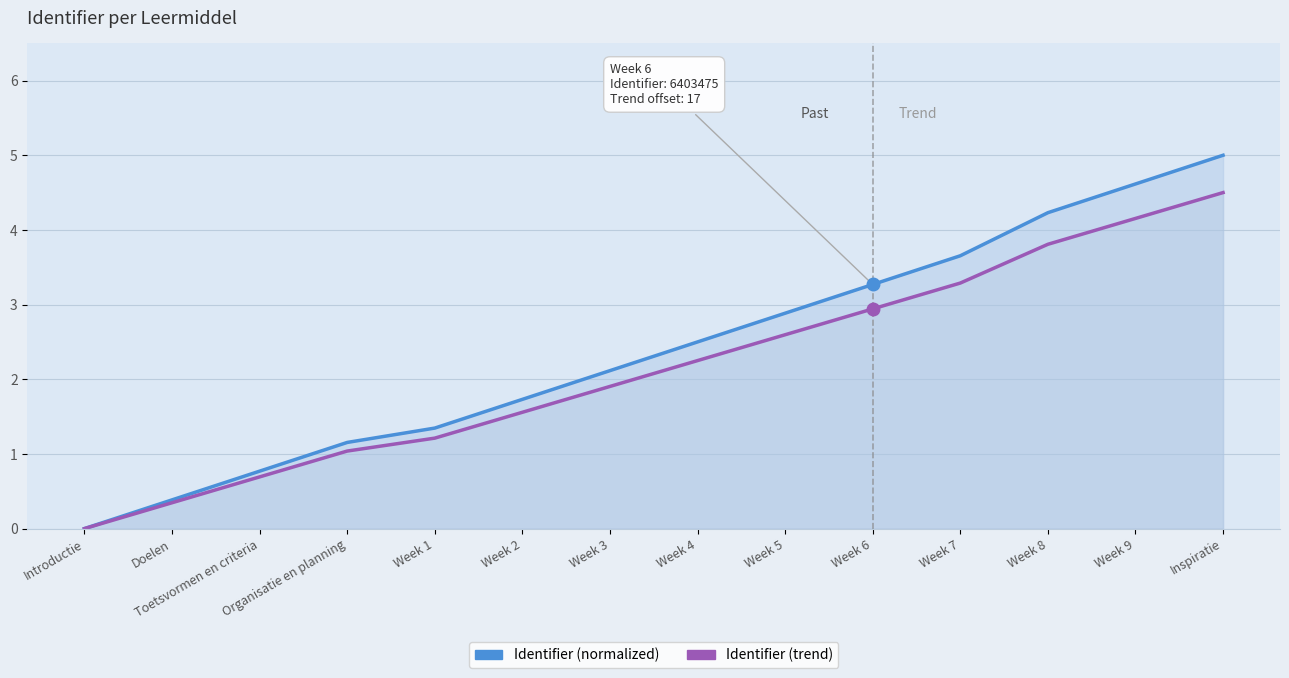

Read the Identifier (trend) value at Week 6.

2.9